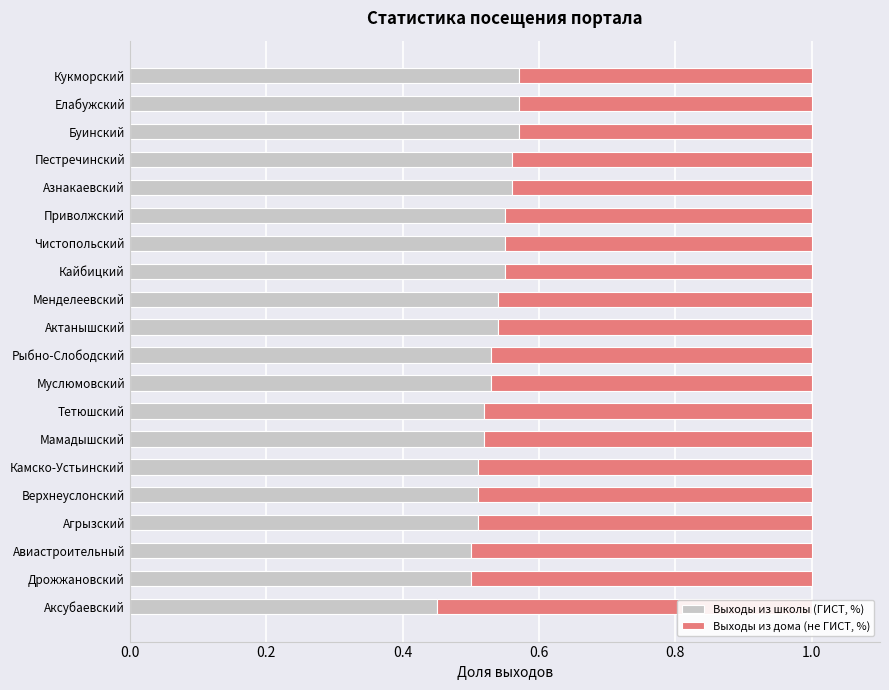

What is the difference between the second highest and minimum values in the Выходы из школы (ГИСТ, %) series?

0.1